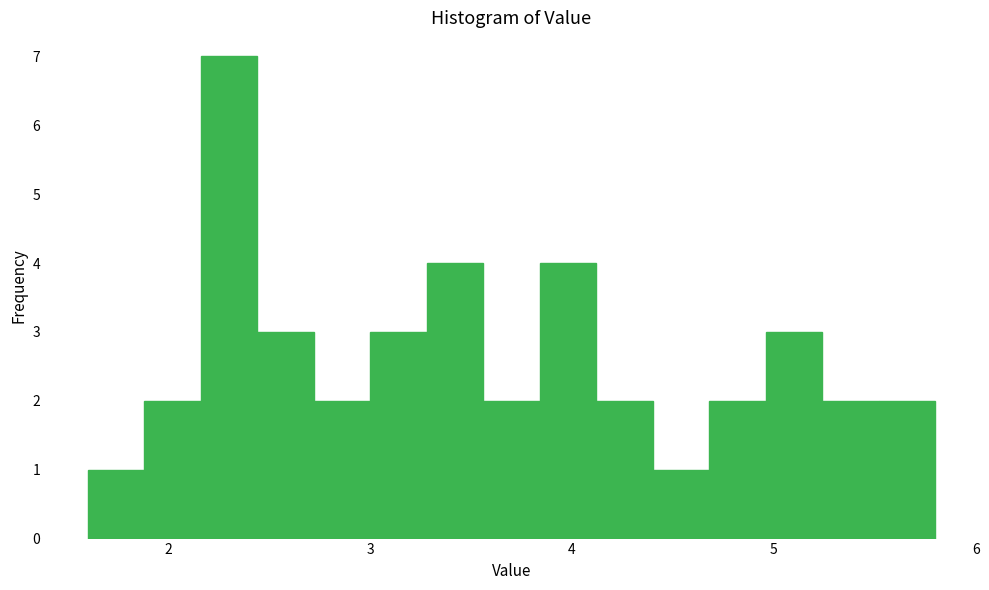

Around what value on the x-axis is the tallest bar? Give the approximate position of its centre, as read against the axis.

2.3